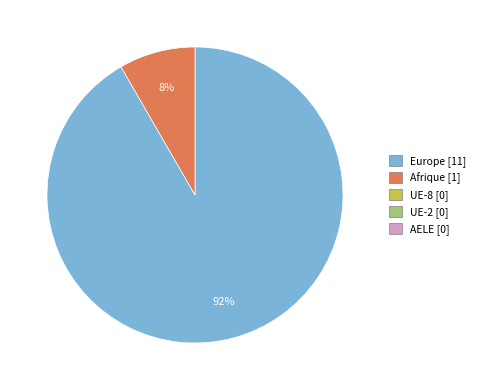

Is there any slice that represents more than half of the pie?

Yes